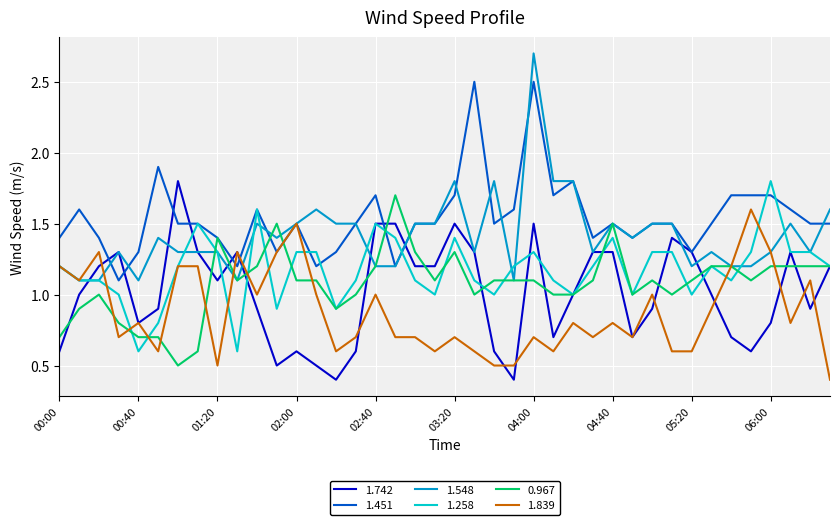

Which series has the widest spread of values?

1.548